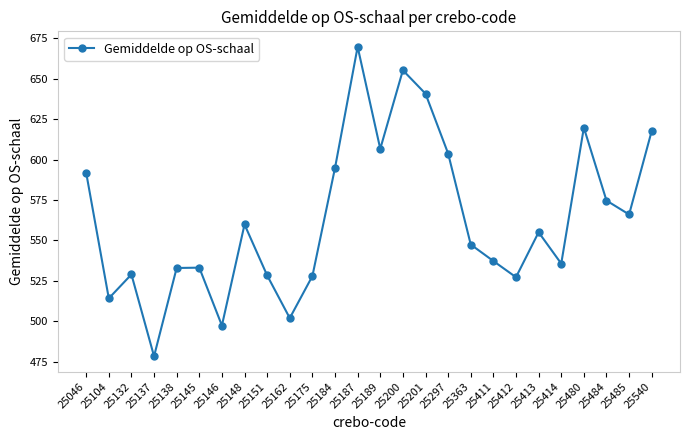

What is the sum of the values at 25540 and 25137?

1096.2